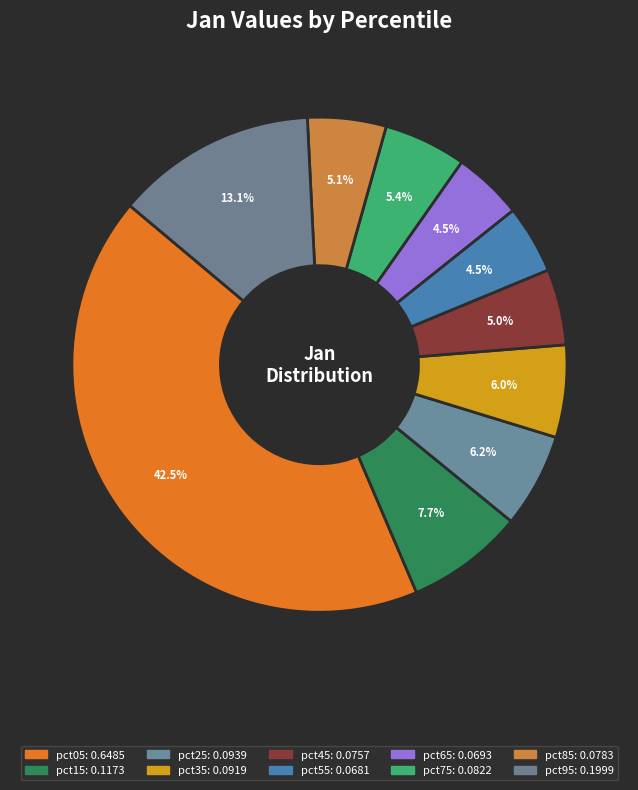

Which category has the biggest portion of the pie?

pct05